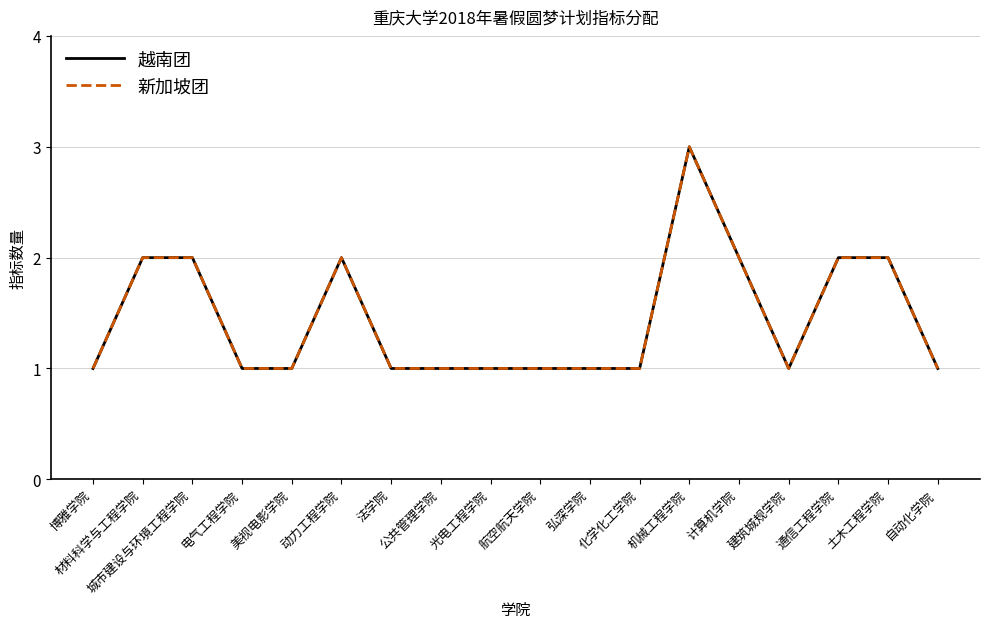

Reading left to right, what are all the values shown in this chart?

越南团: 博雅学院=1	材料科学与工程学院=2	城市建设与环境工程学院=2	电气工程学院=1	美视电影学院=1	动力工程学院=2	法学院=1	公共管理学院=1	光电工程学院=1	航空航天学院=1	弘深学院=1	化学化工学院=1	机械工程学院=3	计算机学院=2	建筑城规学院=1	通信工程学院=2	土木工程学院=2	自动化学院=1
新加坡团: 博雅学院=1	材料科学与工程学院=2	城市建设与环境工程学院=2	电气工程学院=1	美视电影学院=1	动力工程学院=2	法学院=1	公共管理学院=1	光电工程学院=1	航空航天学院=1	弘深学院=1	化学化工学院=1	机械工程学院=3	计算机学院=2	建筑城规学院=1	通信工程学院=2	土木工程学院=2	自动化学院=1